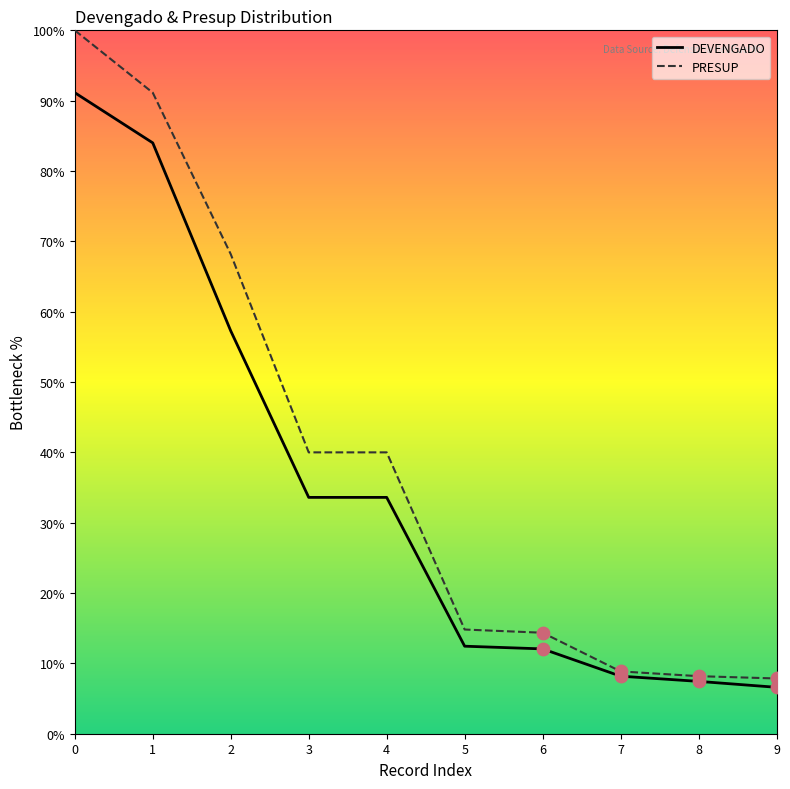

Is the value of PRESUP at 1 greater than the value of DEVENGADO at 7?

Yes